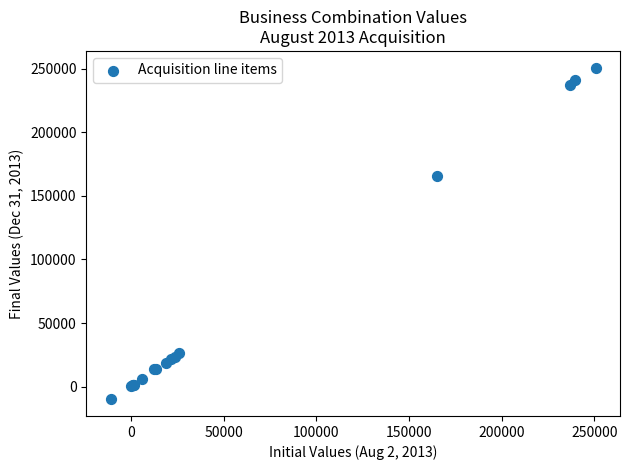

What Y value in the scatter plot is closest to 120399?

165543